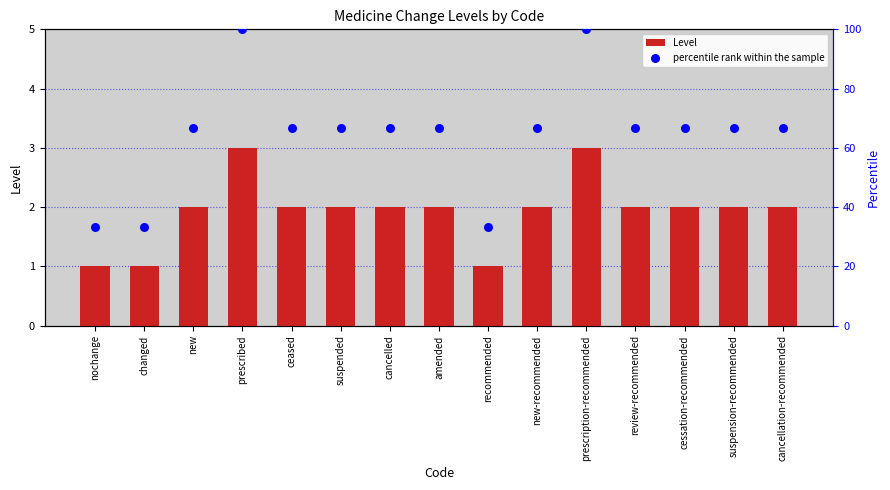

Which series reaches the maximum Y coordinate?

percentile rank within the sample